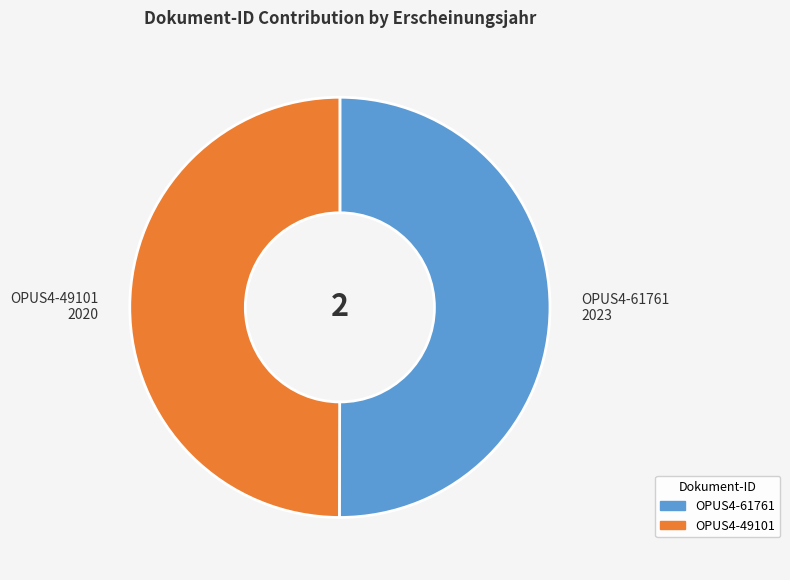

Is the sum of OPUS4-61761 and OPUS4-49101 greater than half?

Yes